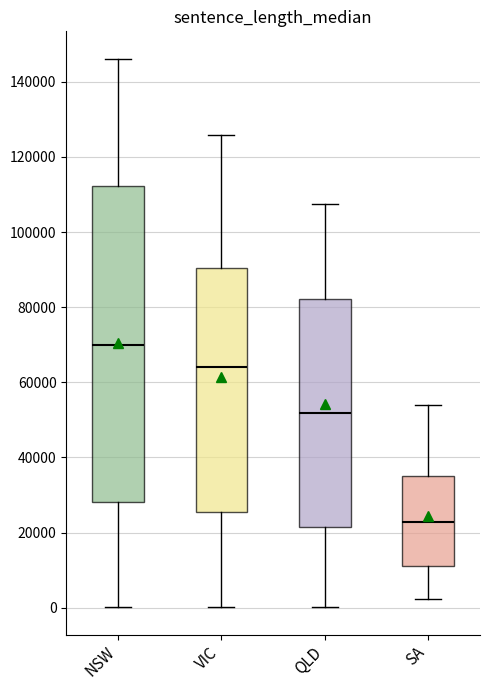

Which box has the lowest median line?

SA